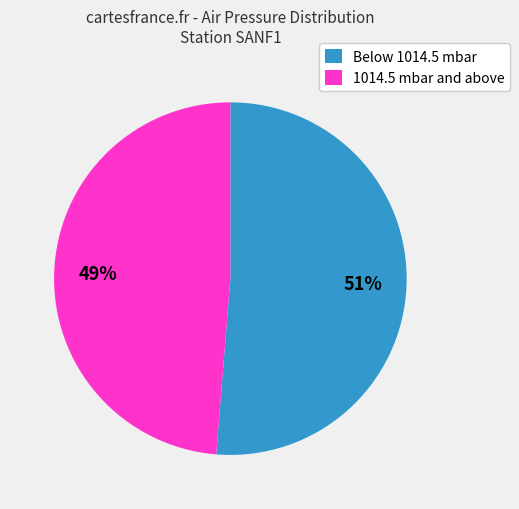

How many segments does this pie chart have?

2